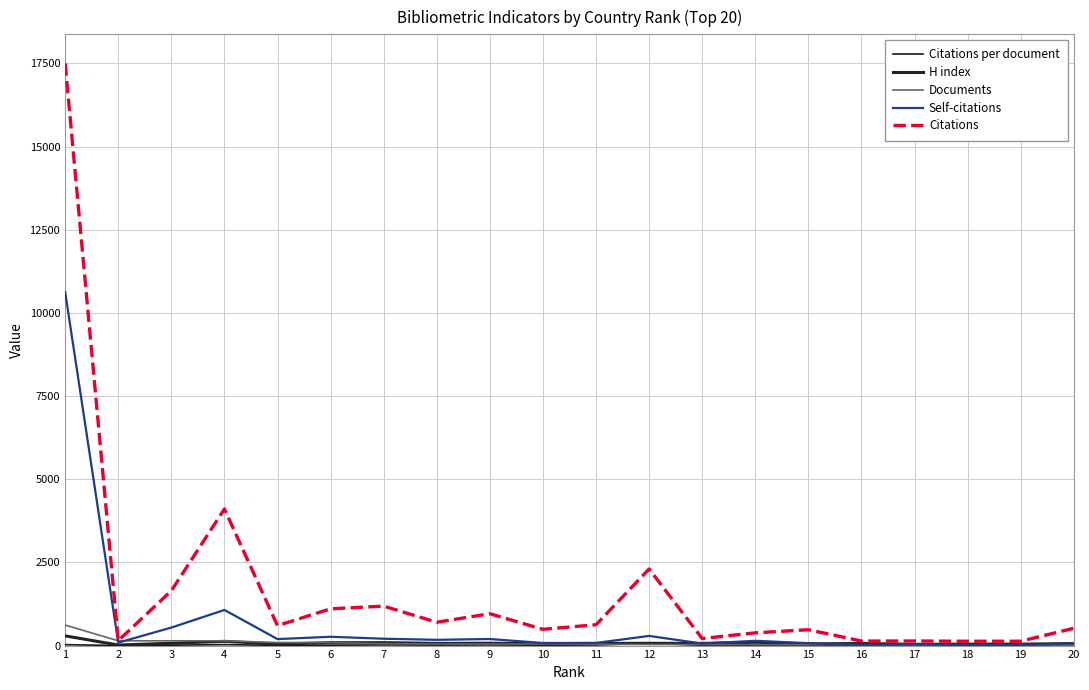

What is the total value across all series at 8?

1003.6